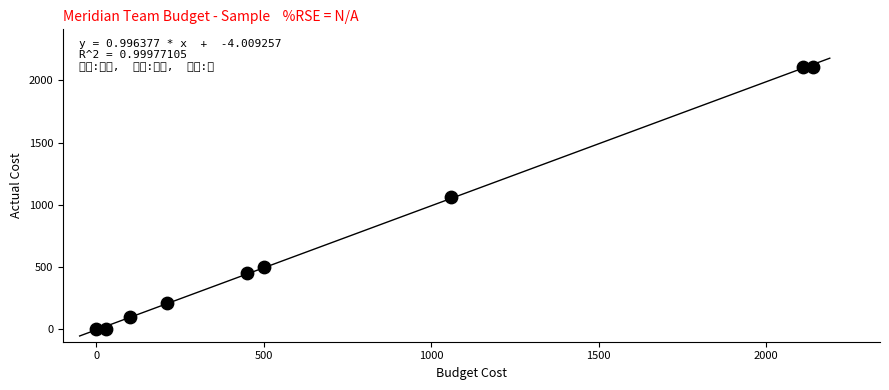

What is the range of X values (max minus min)?

2140